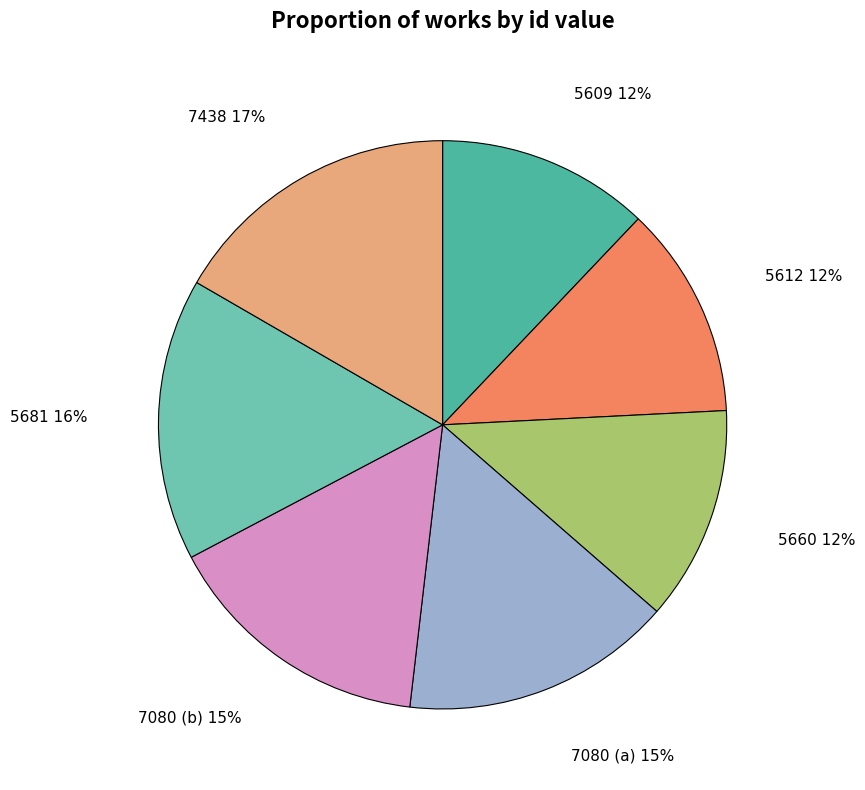

Does any single category account for the majority?

No